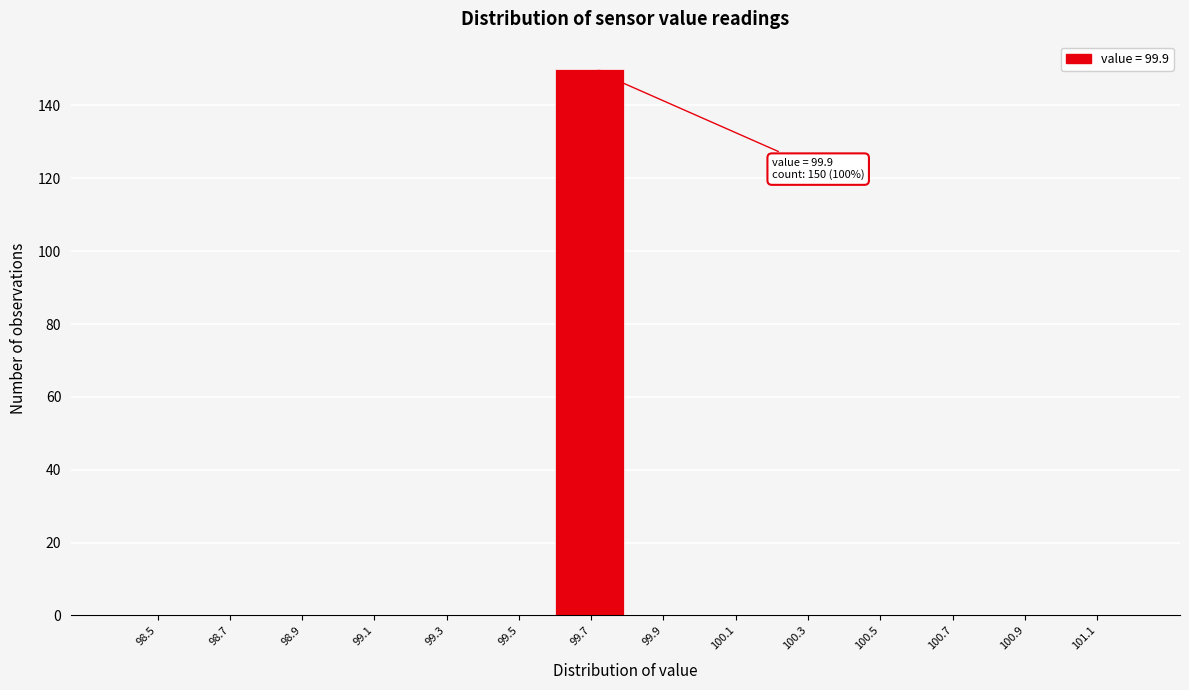

Reading left to right, list all the values displayed in this chart.

98.5=0	98.7=0	98.9=0	99.1=0	99.3=0	99.5=0	99.7=150	99.9=0	100.1=0	100.3=0	100.5=0	100.7=0	100.9=0	101.1=0